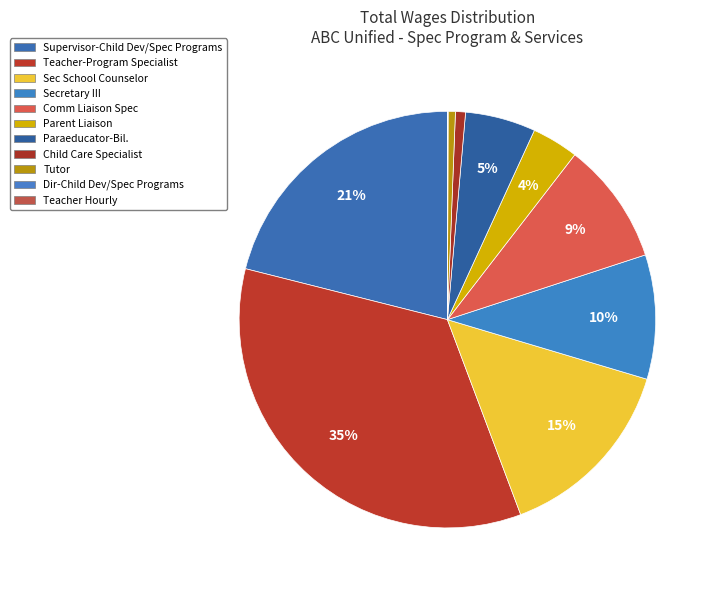

To the nearest percent, what is the difference between the largest and smallest slice percentages?

35%